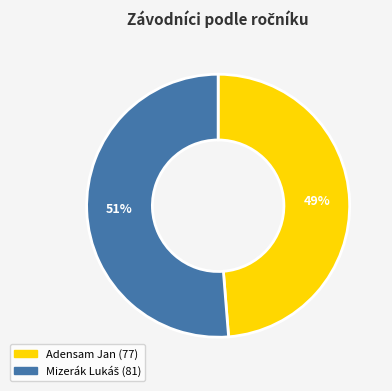

Which slice is the smallest?

Adensam Jan